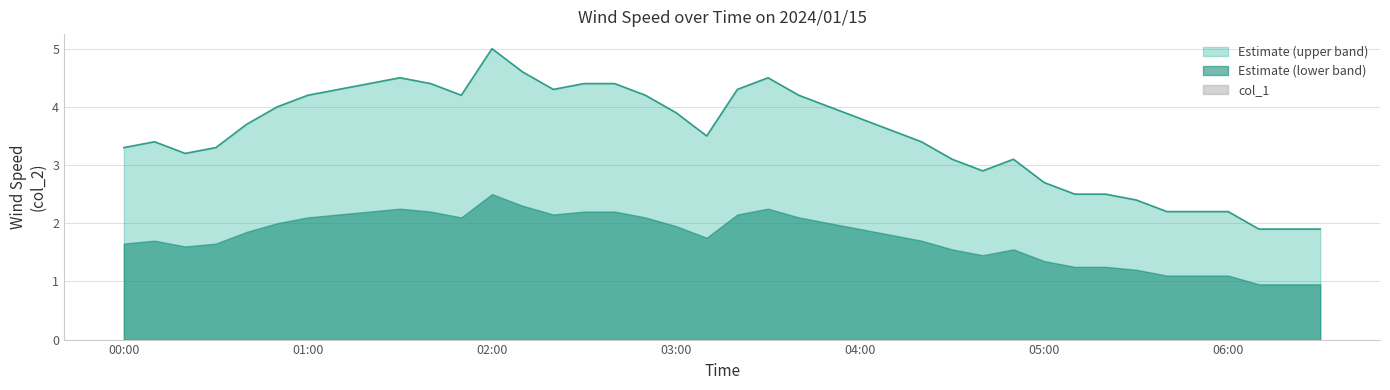

How many lines are shown in the chart?

3